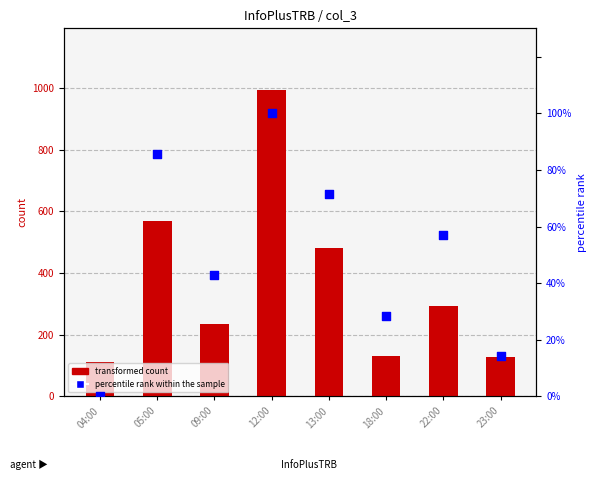

Is the value of percentile rank within the sample at 22:00 greater than the value of transformed count at 18:00?

No